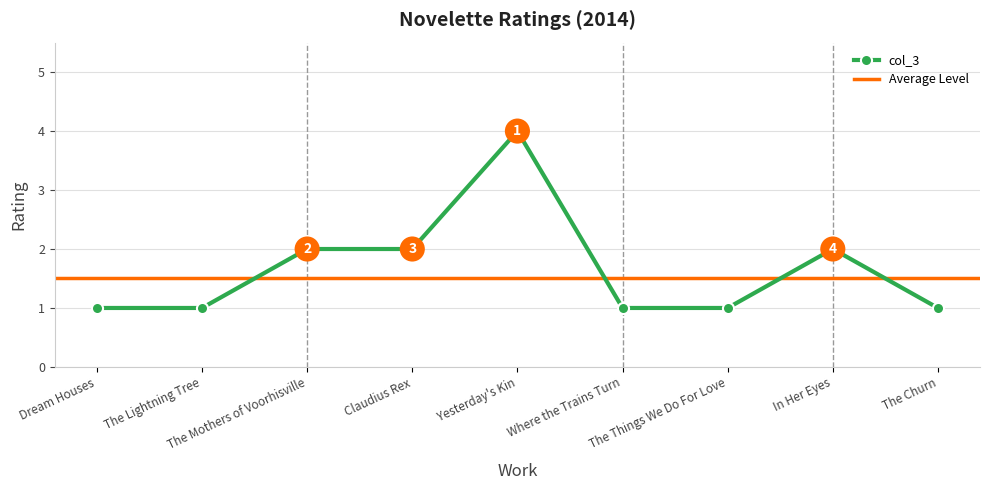

What is the approximate value at Where the Trains Turn?

1